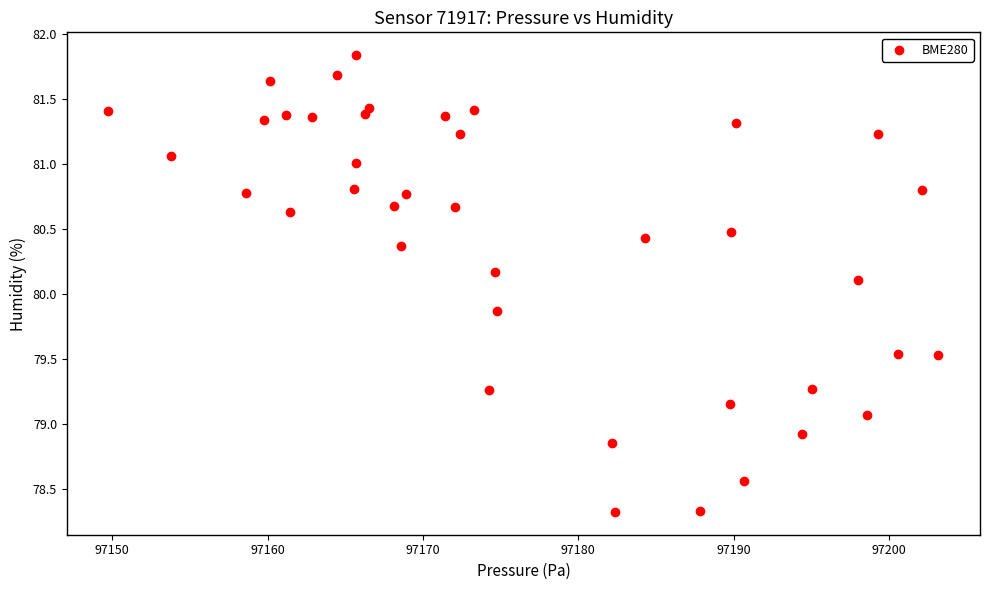

What is the range of X values (max minus min)?

53.4